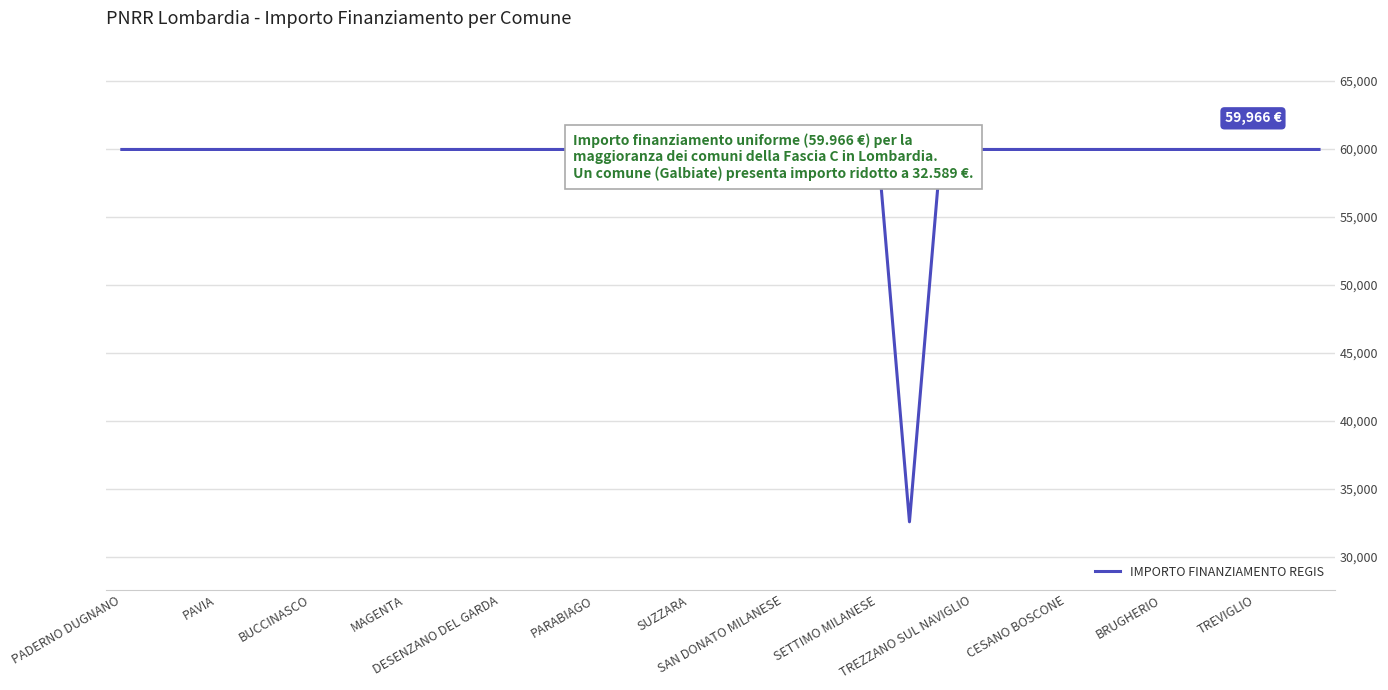

True or false: the data shows 32589 at 25.

True